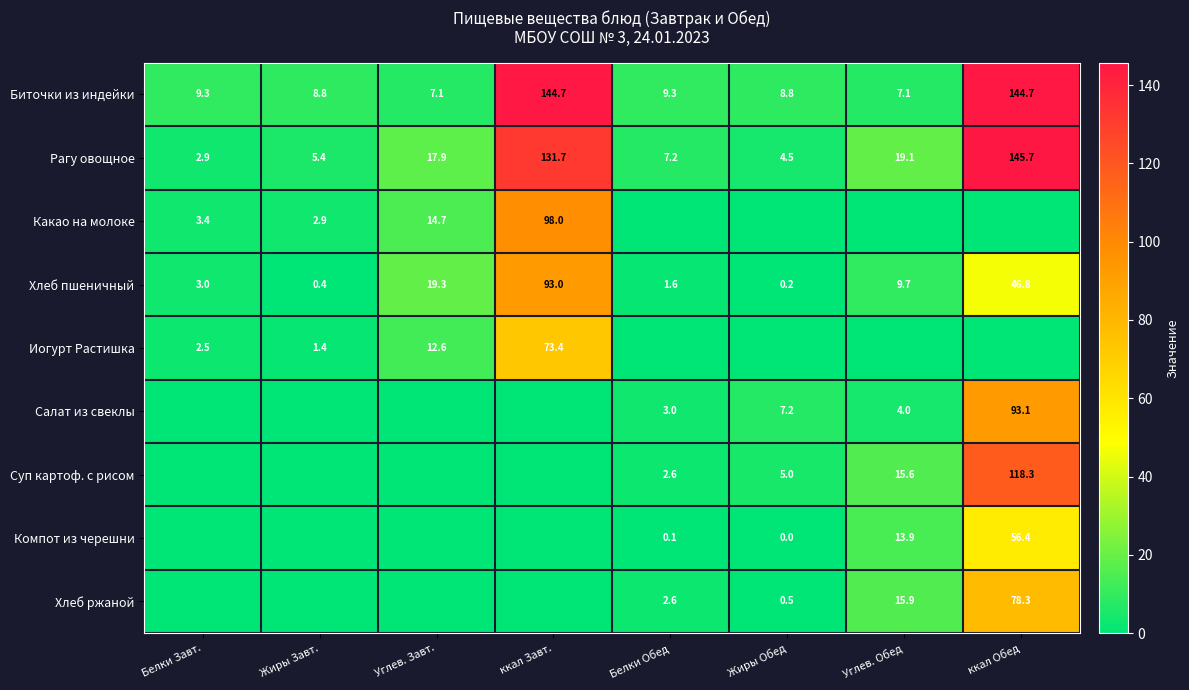

At which label does Хлеб пшеничный reach its peak?

ккал Завт.